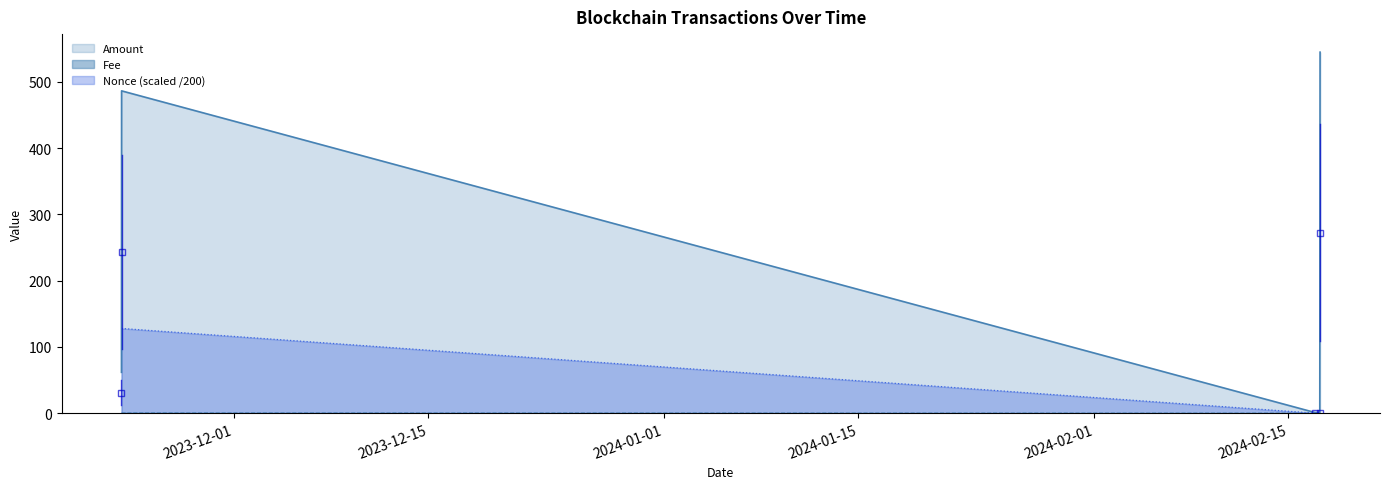

Where is Nonce nearest to the value 63?

2024-02-17 06:57:00